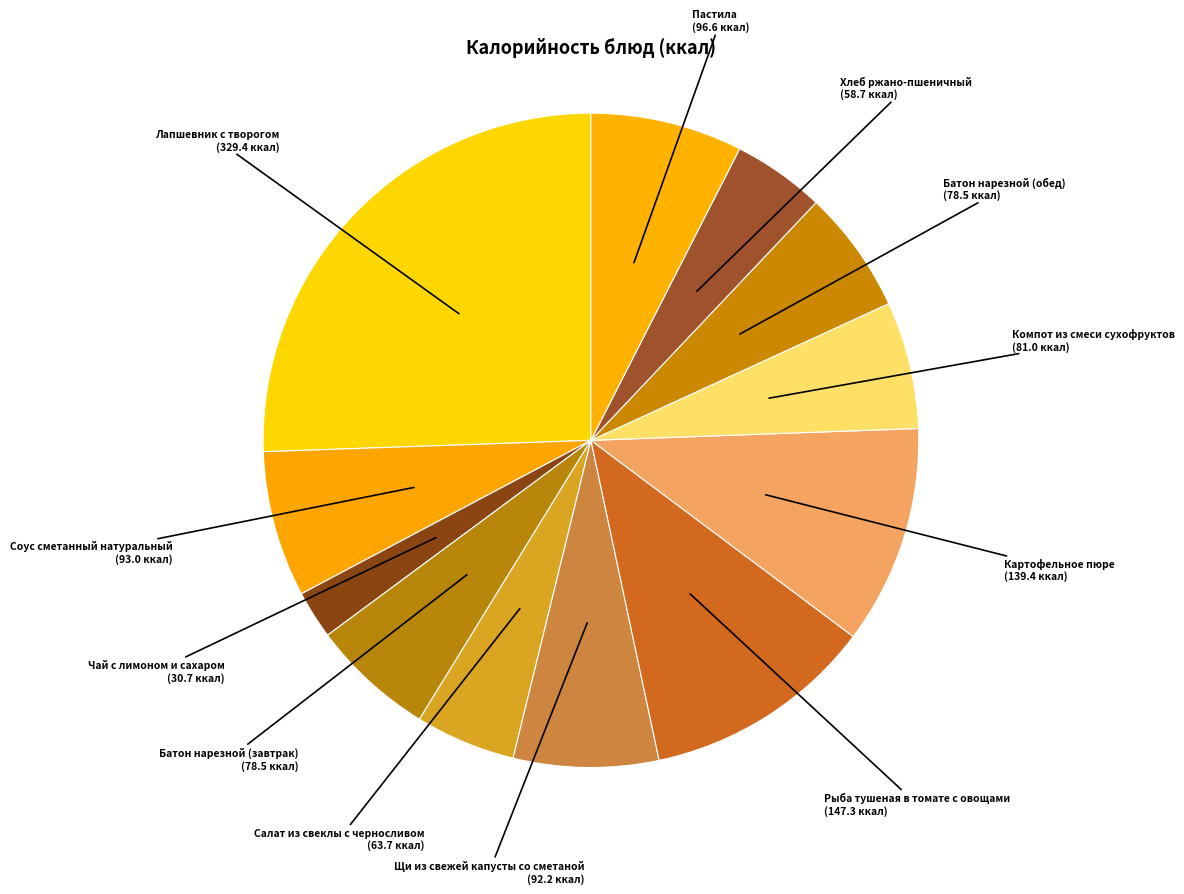

Count the number of slices in the pie.

12